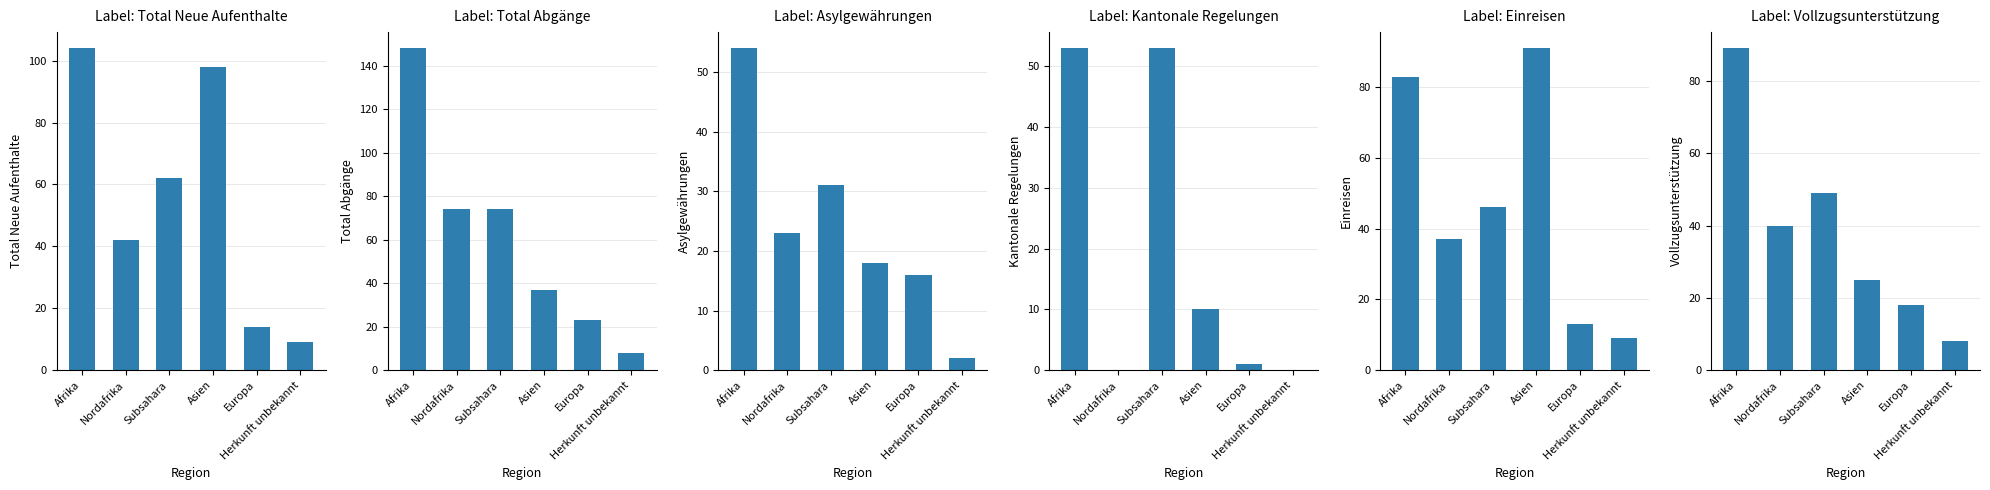

Does the chart contain any negative values?

No